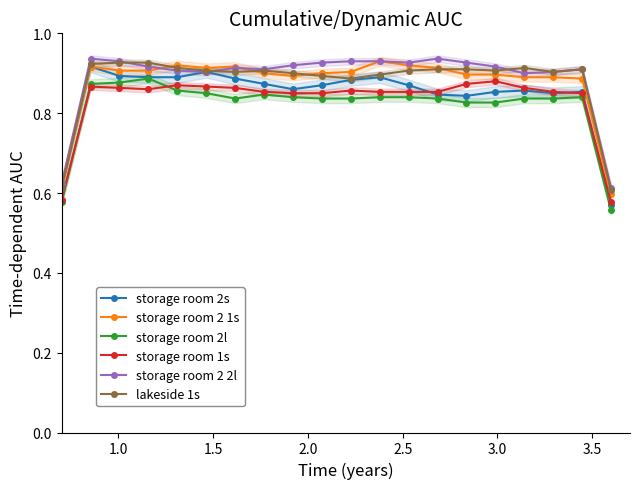

After their last crossing, which series has the higher values: lakeside 1s or storage room 2 2l?

lakeside 1s